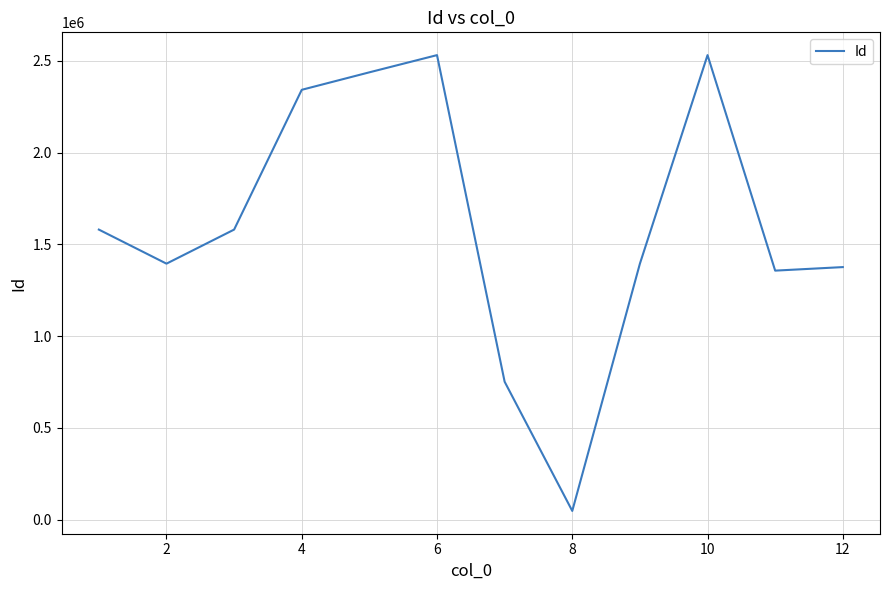

What is the greatest value displayed?

2530416